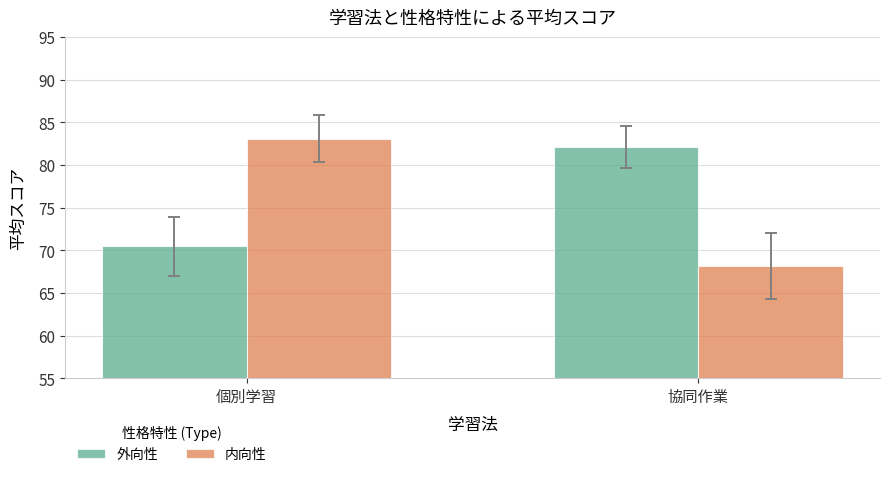

Which category has the highest value in the 内向性 series?

個別学習